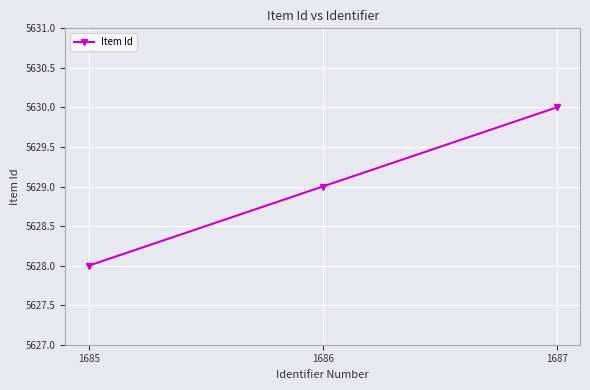

Rank the categories by value from highest to lowest.

1687, 1686, 1685